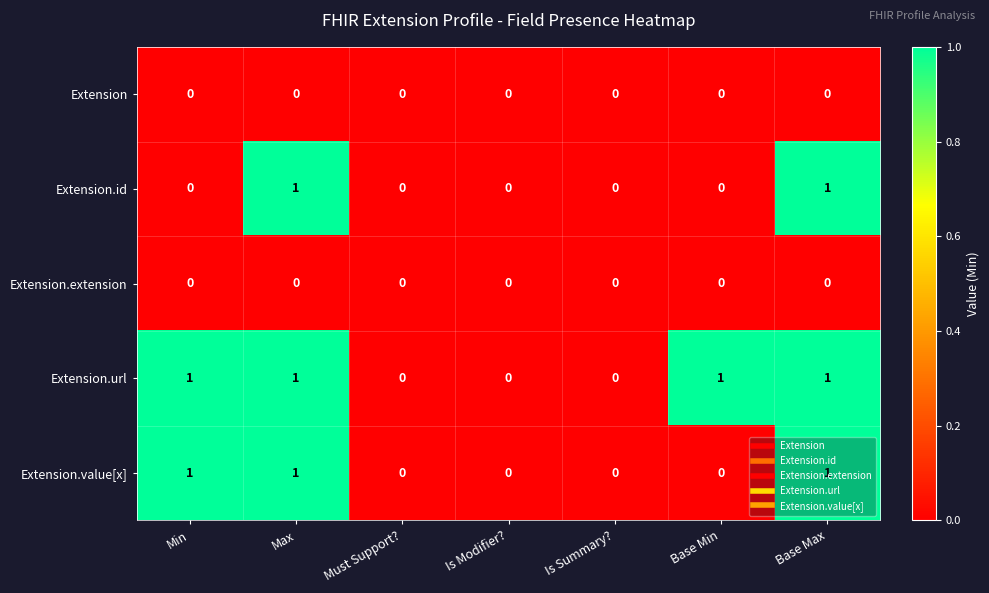

Is it true that Extension.url equals 1 at Base Min?

True